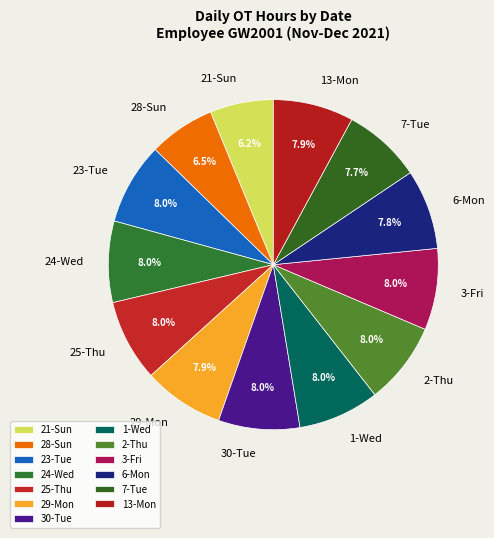

To the nearest percent, what is the combined percentage of 6-Mon and 7-Tue?

16%